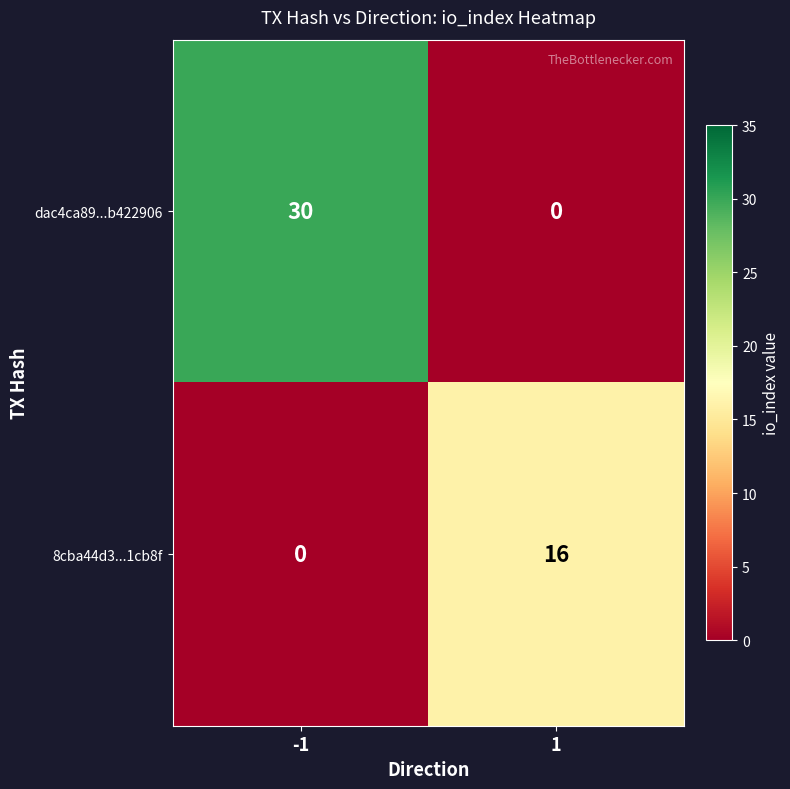

At which category is the sum across all series the highest?

-1